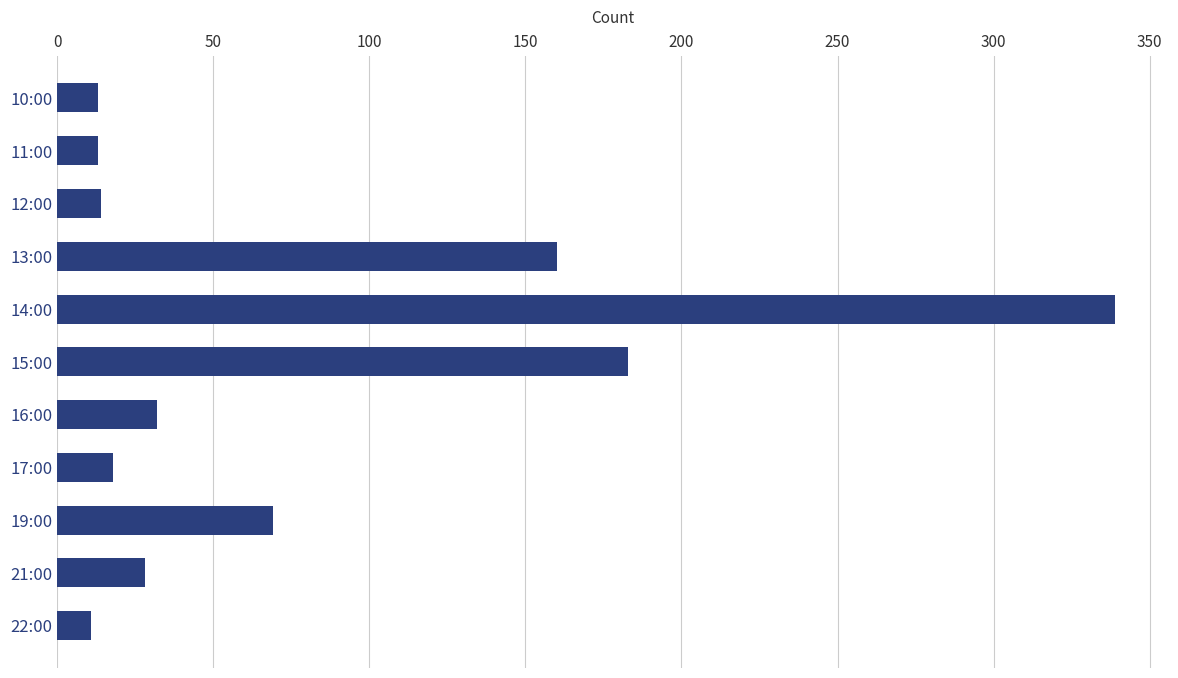

Where is the data nearest to the value 175?

15:00